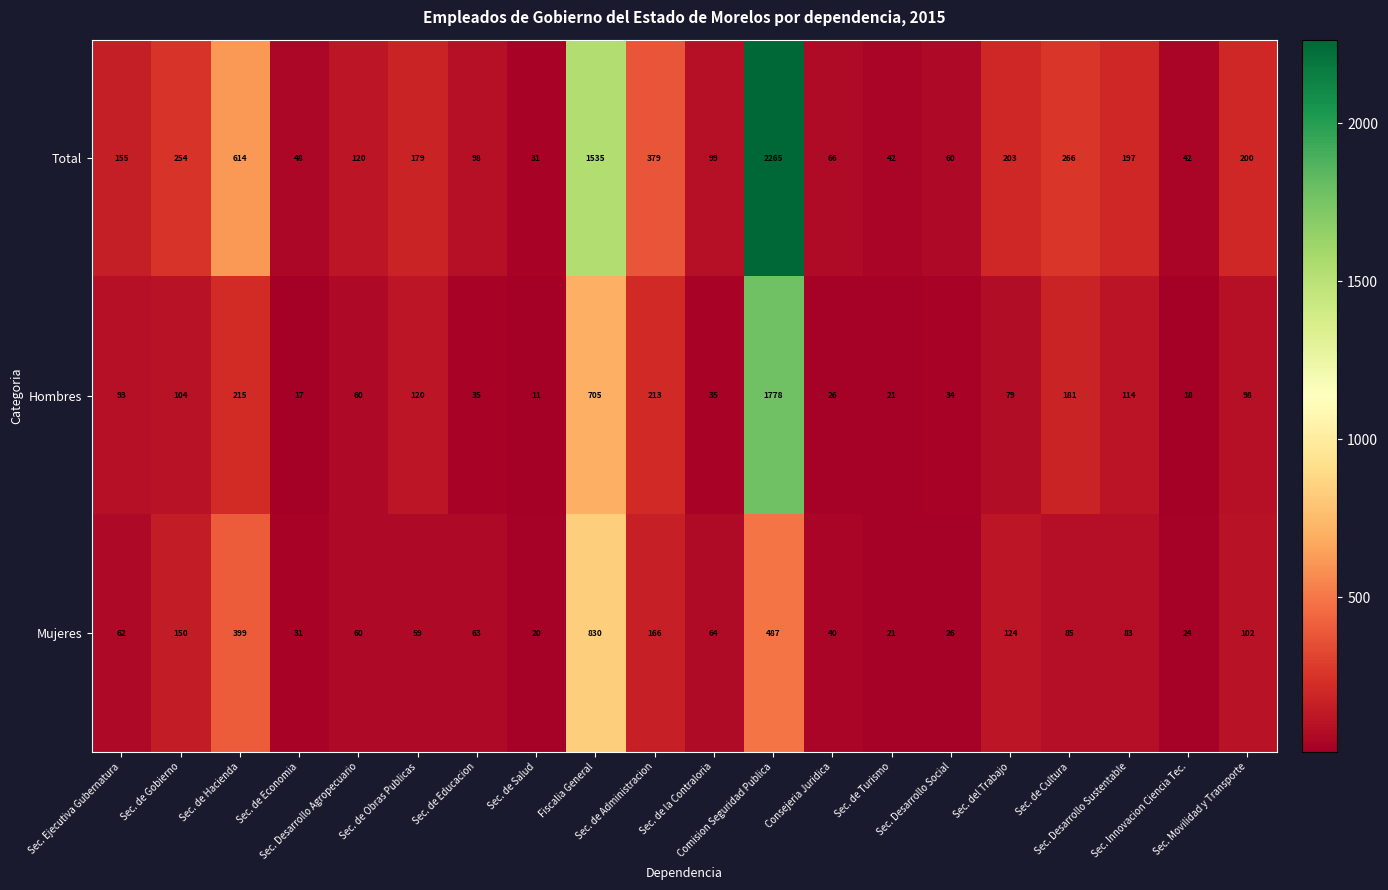

What is the minimum value shown in the chart?

11